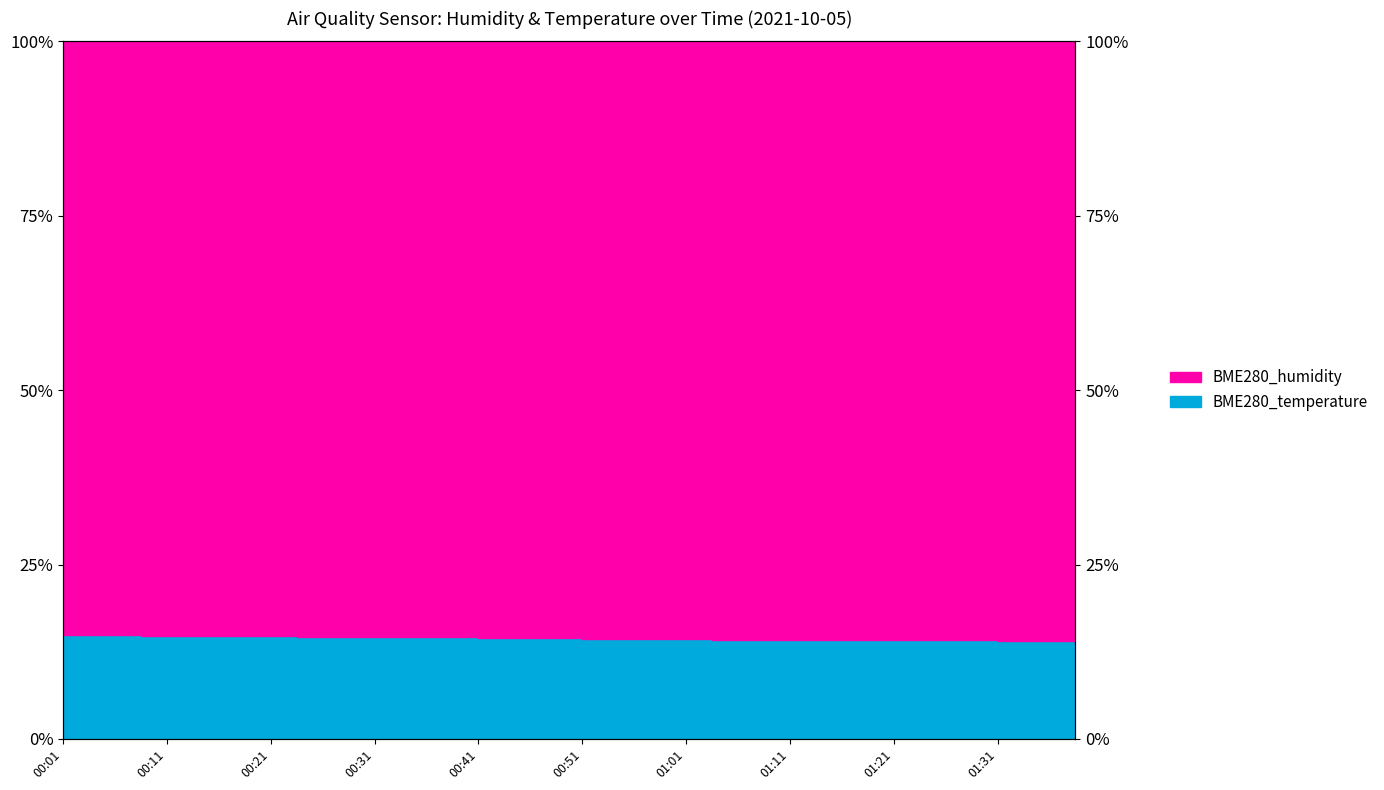

Reading right to left, what are all the values shown in this chart?

13.9	14.0	14.0	14.1	14.1	14.2	14.2	14.1	14.1	14.1	14.1	14.2	14.2	14.2	14.2	14.3	14.3	14.3	14.3	14.4	14.4	14.4	14.5	14.5	14.6	14.6	14.6	14.6	14.6	14.6	14.6	14.7	14.7	14.7	14.8	14.8	14.8	14.8	14.9	14.9